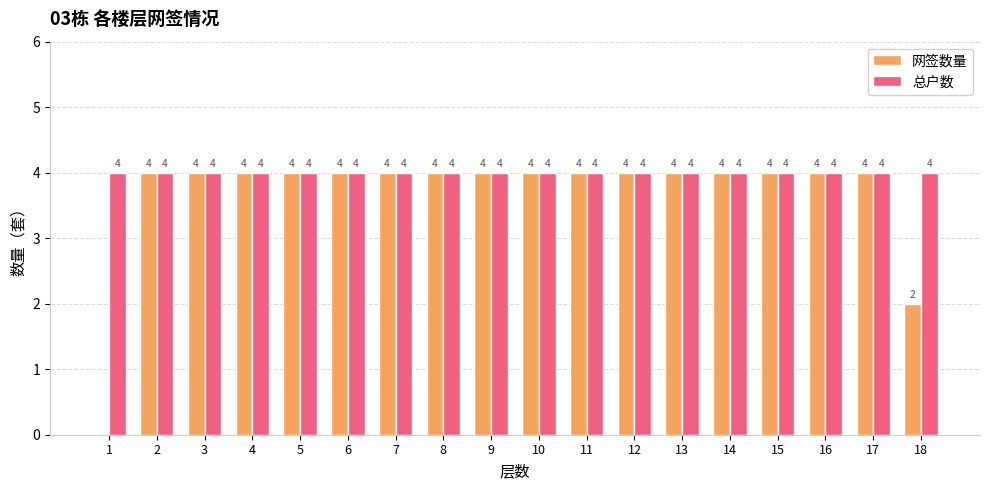

What is the sum of all 网签数量 values?

66